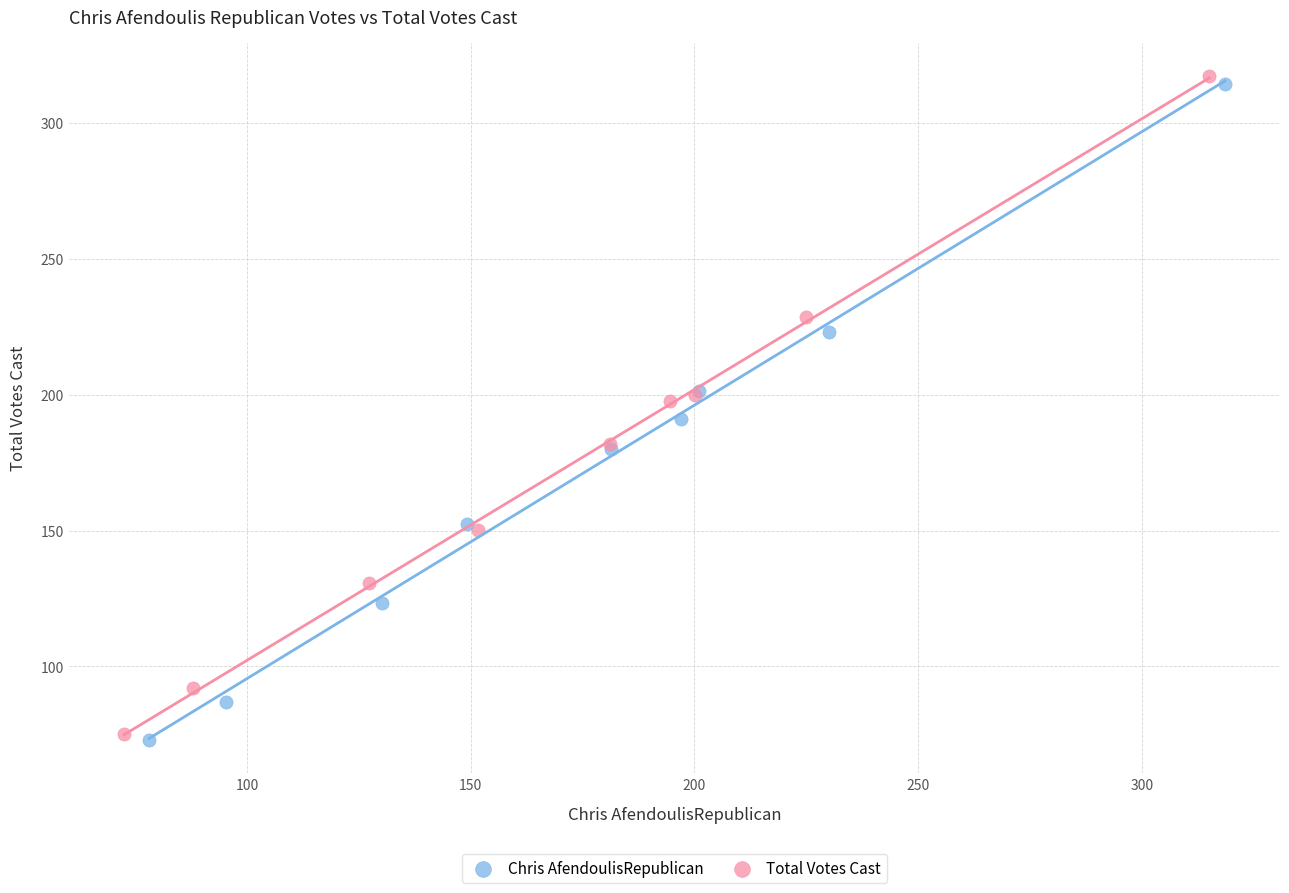

Which series has the widest spread of Y values?

Total Votes Cast